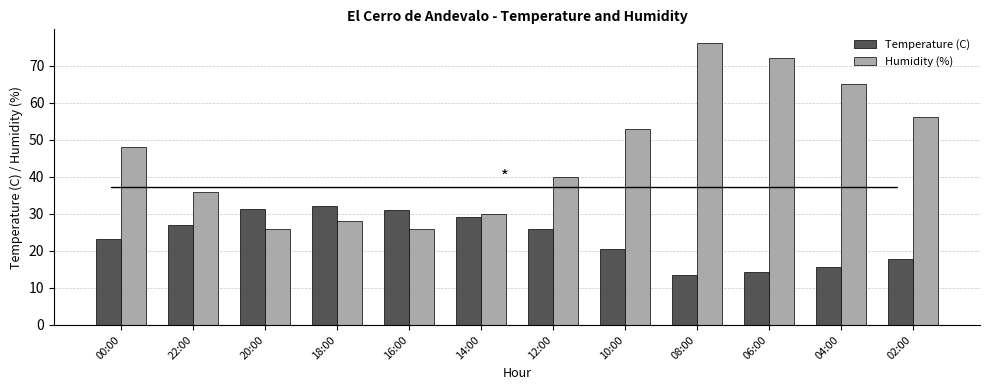

List the series in order of their overall mean, highest first.

Humidity (%), Temperature (C)